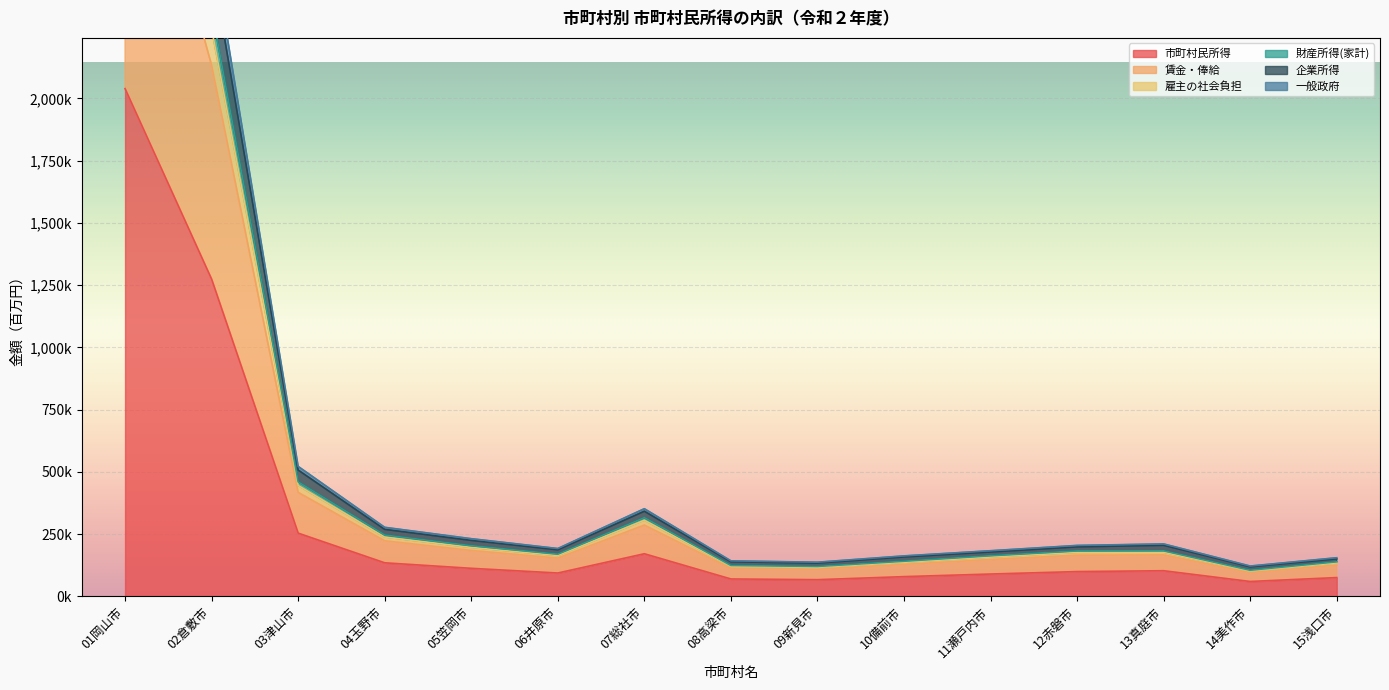

What is the maximum value shown in the chart?

4202634